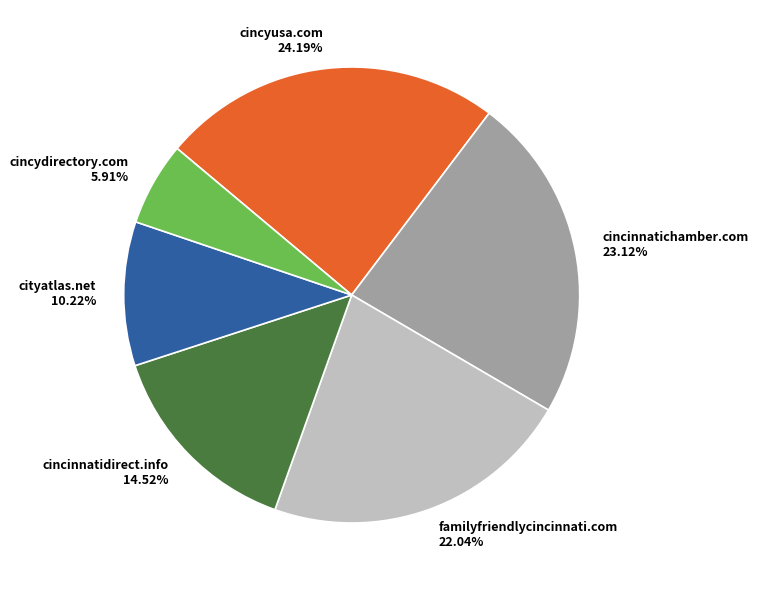

What percentage is the cincydirectory.com slice, to the nearest percent?

6%